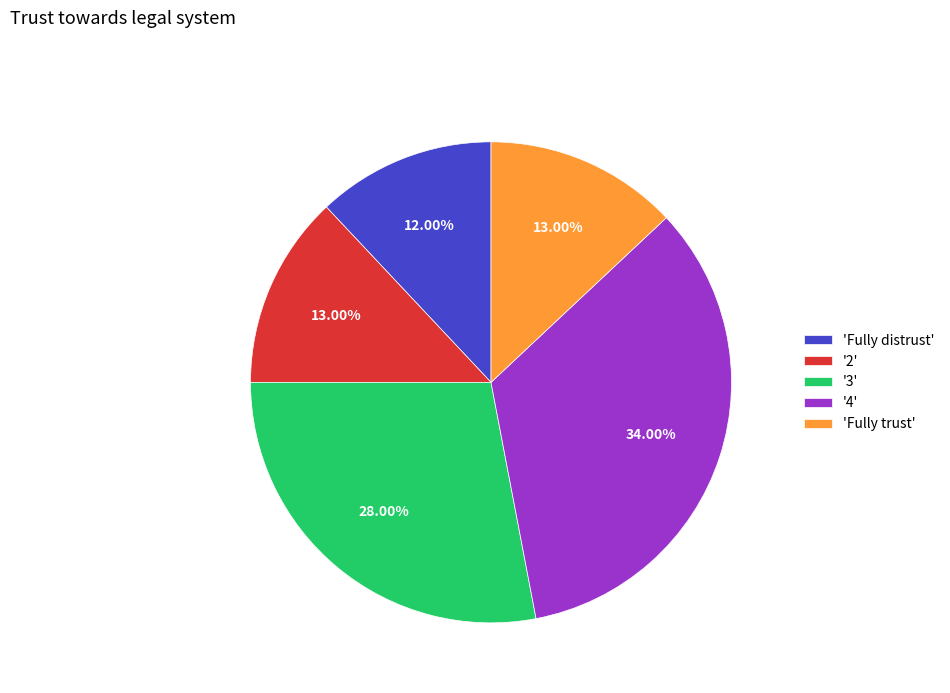

How many segments does this pie chart have?

5